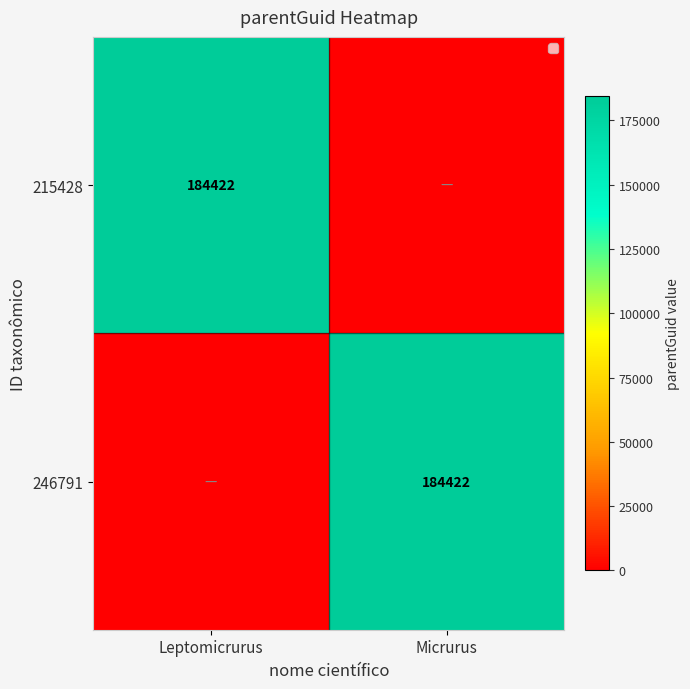

True or false: 215428 has a value of 309682 at Leptomicrurus.

False